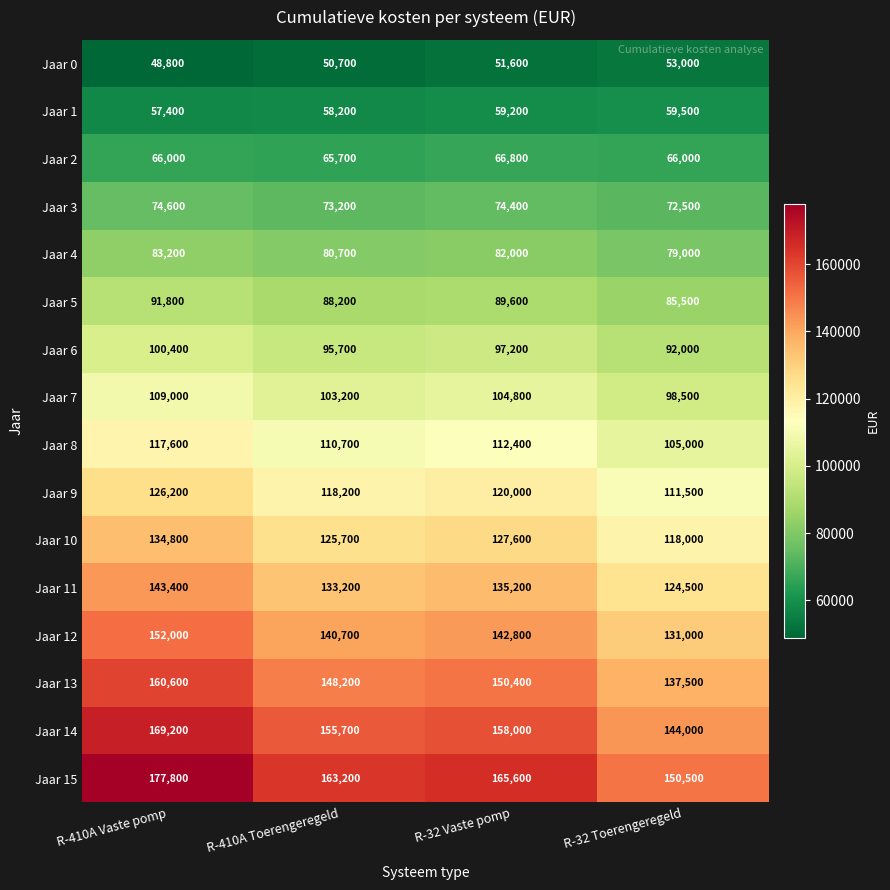

What is the sum of the Jaar 14 values at R-410A Vaste pomp and R-32 Vaste pomp?

327200